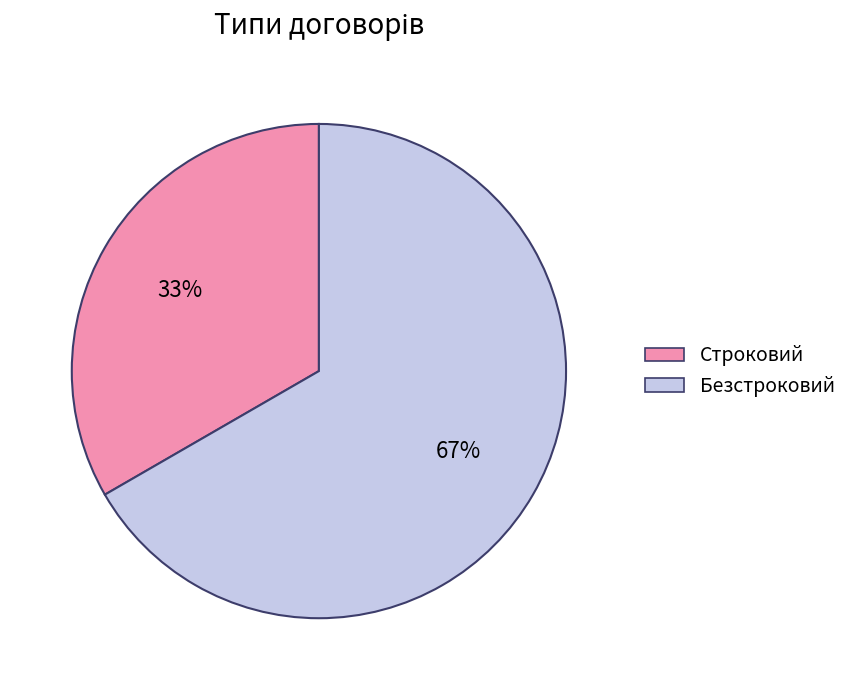

Is Строковий the majority of the pie?

No